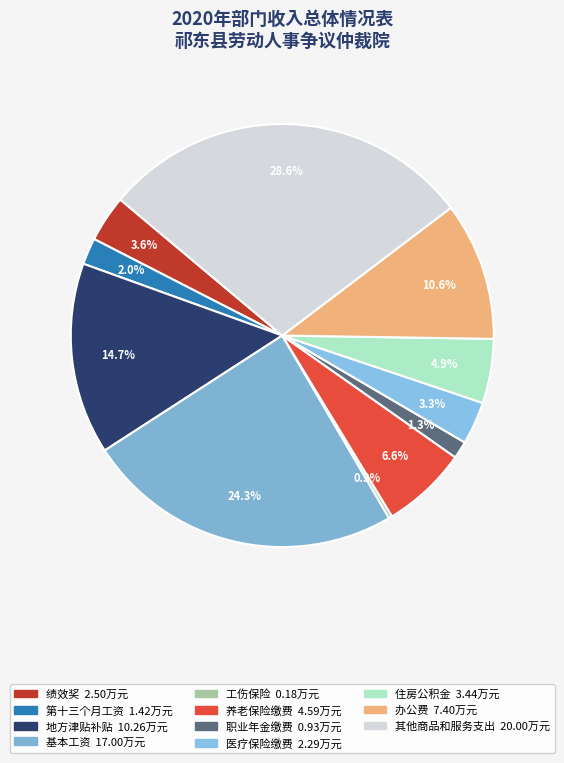

To the nearest percent, what is the average slice percentage?

9%